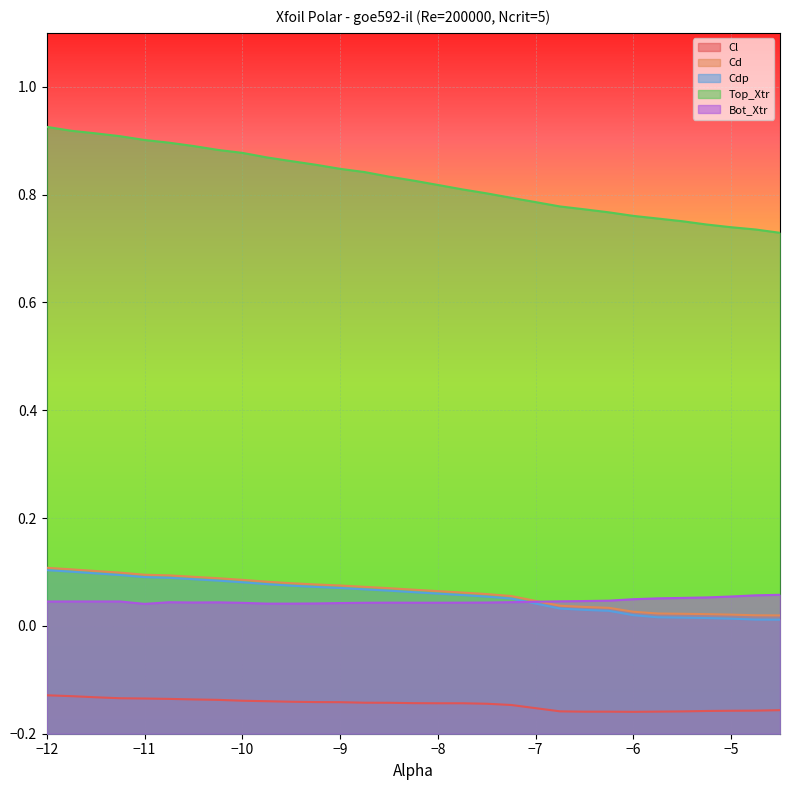

At which label does Cd reach its peak?

−12